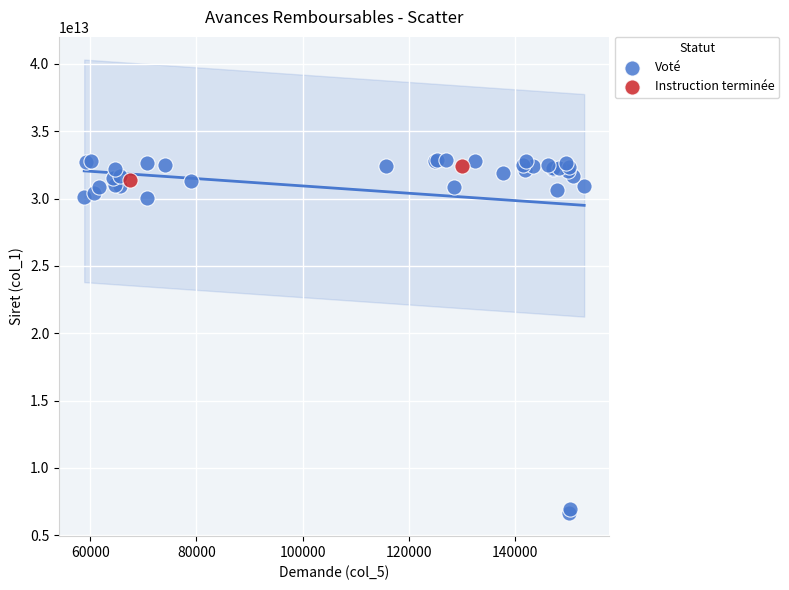

What are all the series names shown in the legend?

Voté, Instruction terminée